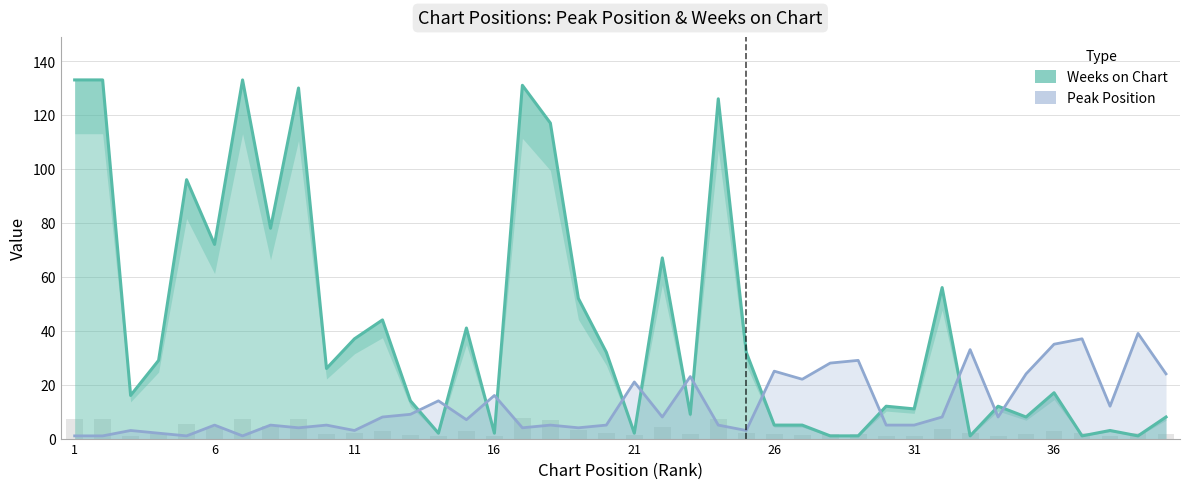

Which has a higher value, 18 or 25?

18